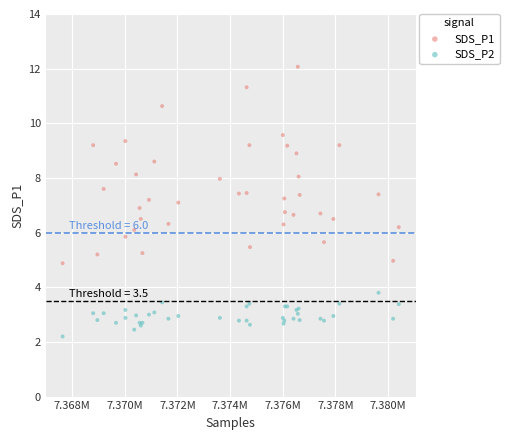

Which series reaches the maximum Y coordinate?

SDS_P1